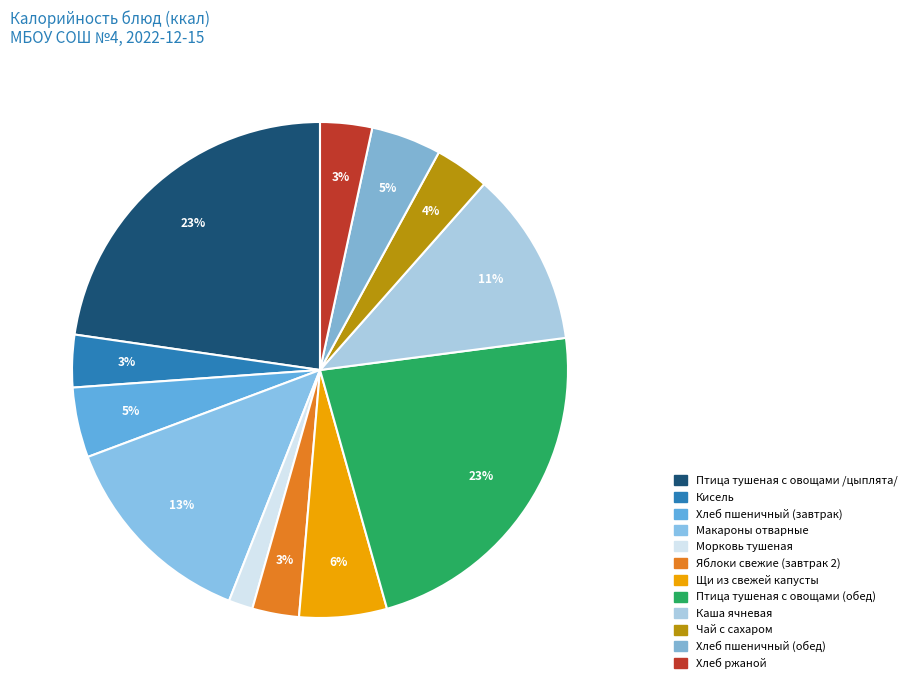

Is there any slice that represents more than half of the pie?

No